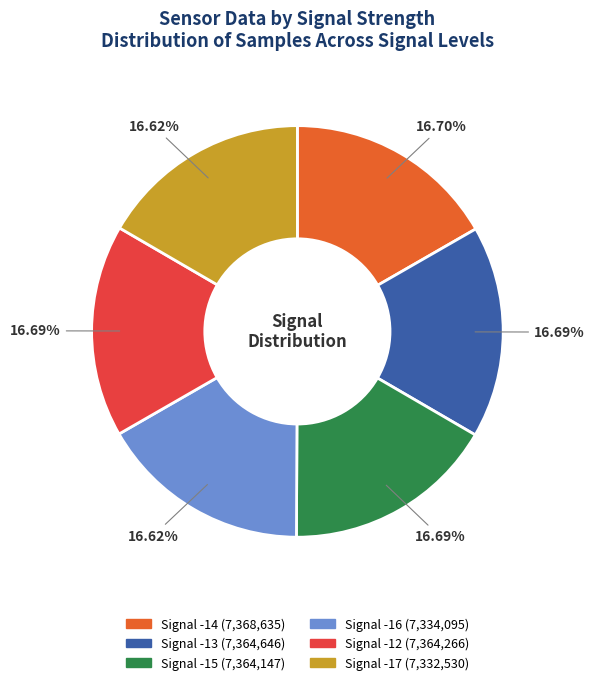

Is it true that Signal -12 is 30% of the pie?

False